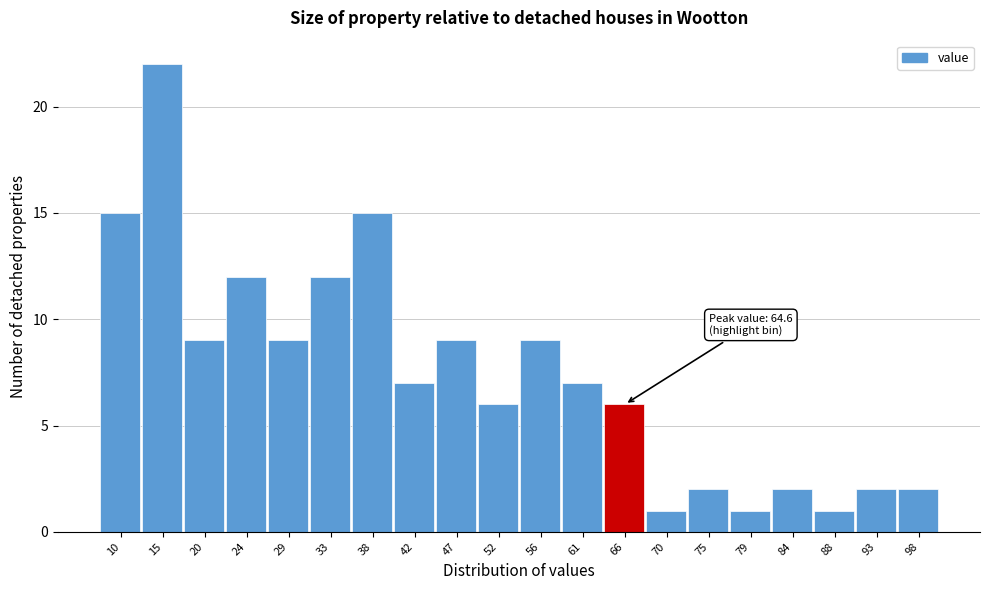

Over which range of the x-axis is the bar tallest?

12.6 to 17.2